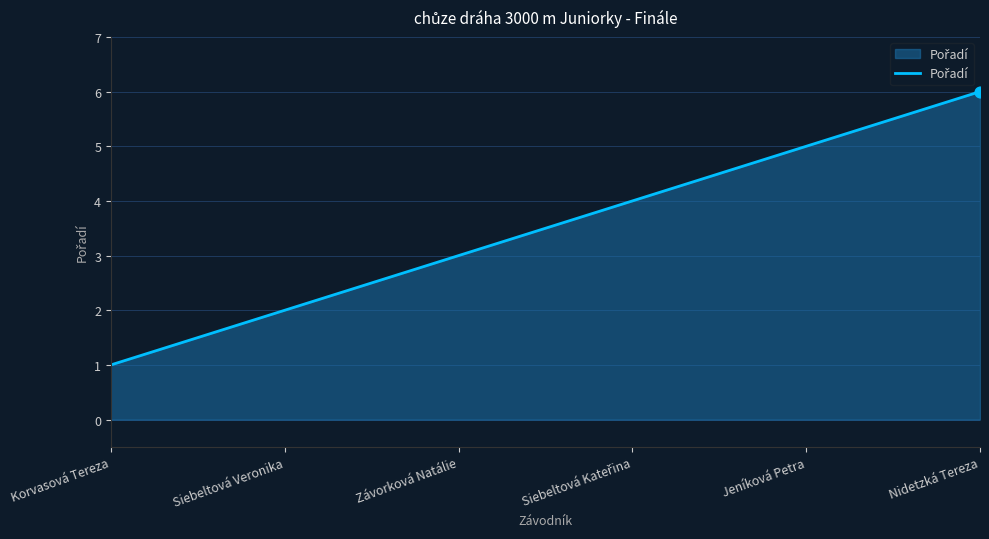

What is the change in value from Jeníková Petra to Nidetzká Tereza?

+1